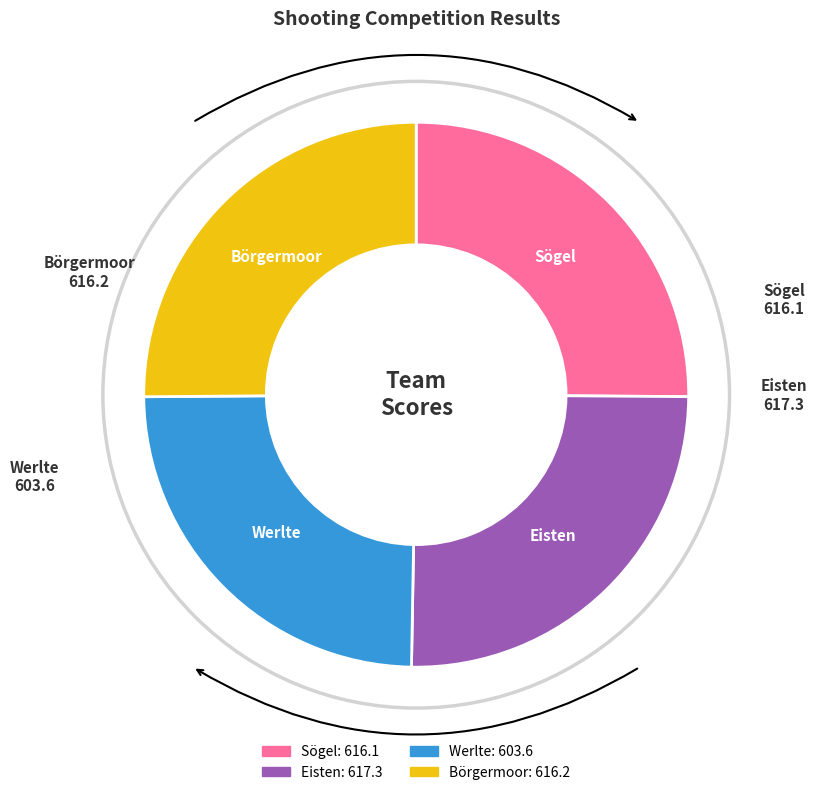

How many slices are in this pie chart?

4